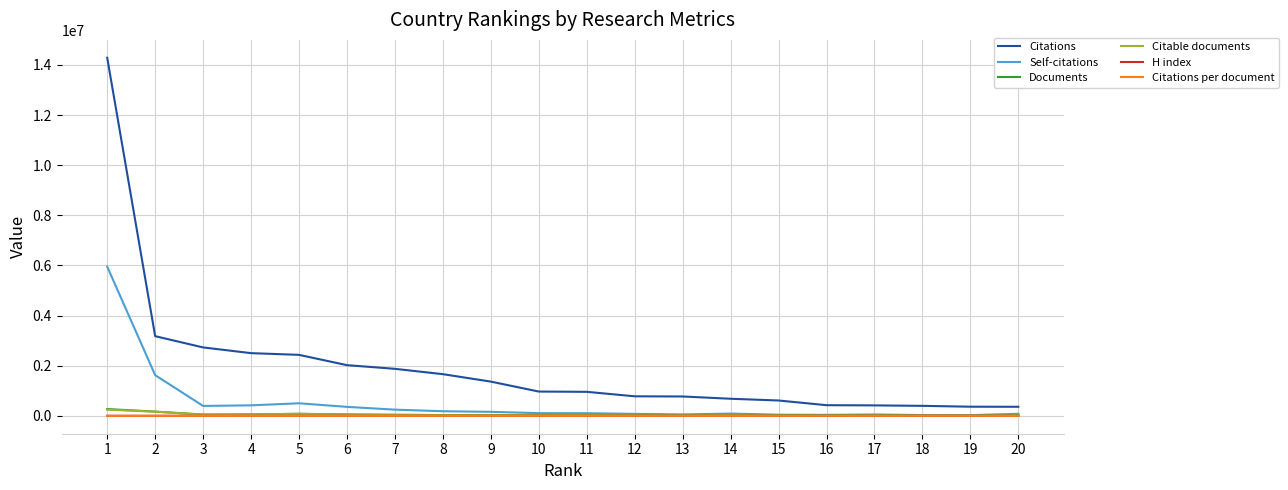

What is the average value of the H index series?

351.6